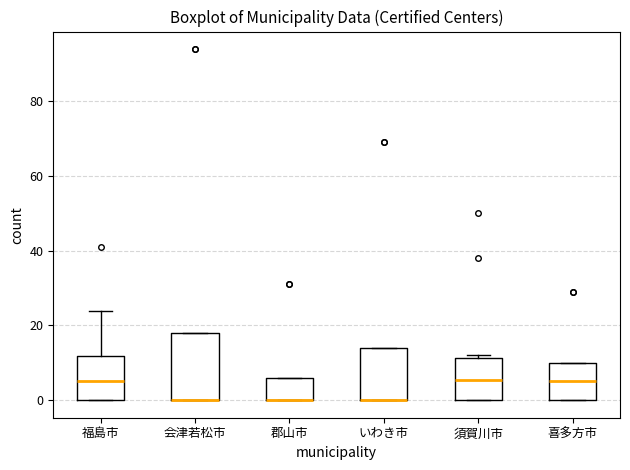

Where is the lower edge of the box for 須賀川市 on the y-axis? The values are not printed on the chart, so give them approximately, as read against the axis.

0